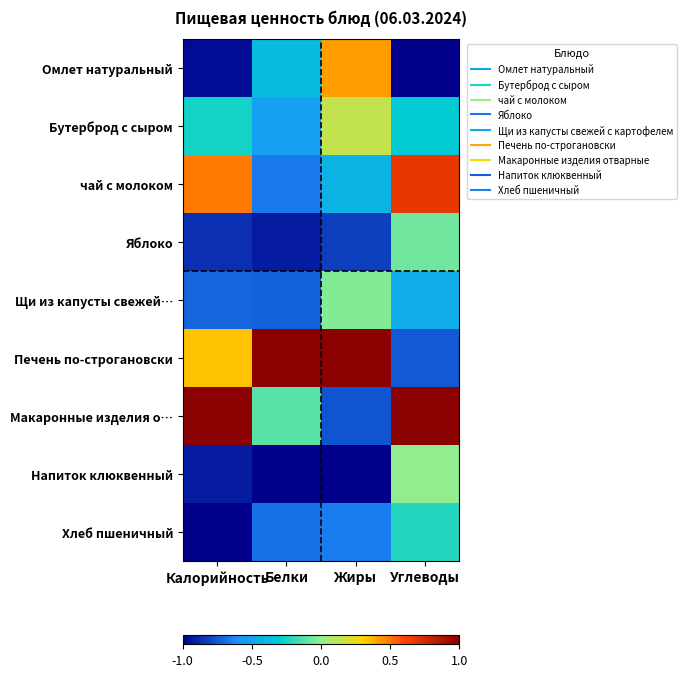

Reading left to right, extract all data points from this chart.

Омлет натуральный: Калорийность=-1.0	Белки=-0.4	Жиры=0.4	Углеводы=-1.0
Бутерброд с сыром: Калорийность=-0.3	Белки=-0.5	Жиры=0.1	Углеводы=-0.3
чай с молоком: Калорийность=0.5	Белки=-0.7	Жиры=-0.4	Углеводы=0.7
Яблоко: Калорийность=-0.9	Белки=-0.9	Жиры=-0.8	Углеводы=-0.1
Щи из капусты свежей…: Калорийность=-0.7	Белки=-0.7	Жиры=-0.0	Углеводы=-0.5
Печень по-строгановски: Калорийность=0.3	Белки=1.0	Жиры=1.0	Углеводы=-0.7
Макаронные изделия о…: Калорийность=1.0	Белки=-0.1	Жиры=-0.8	Углеводы=1.0
Напиток клюквенный: Калорийность=-0.9	Белки=-1.0	Жиры=-1.0	Углеводы=0.0
Хлеб пшеничный: Калорийность=-1.0	Белки=-0.7	Жиры=-0.7	Углеводы=-0.2